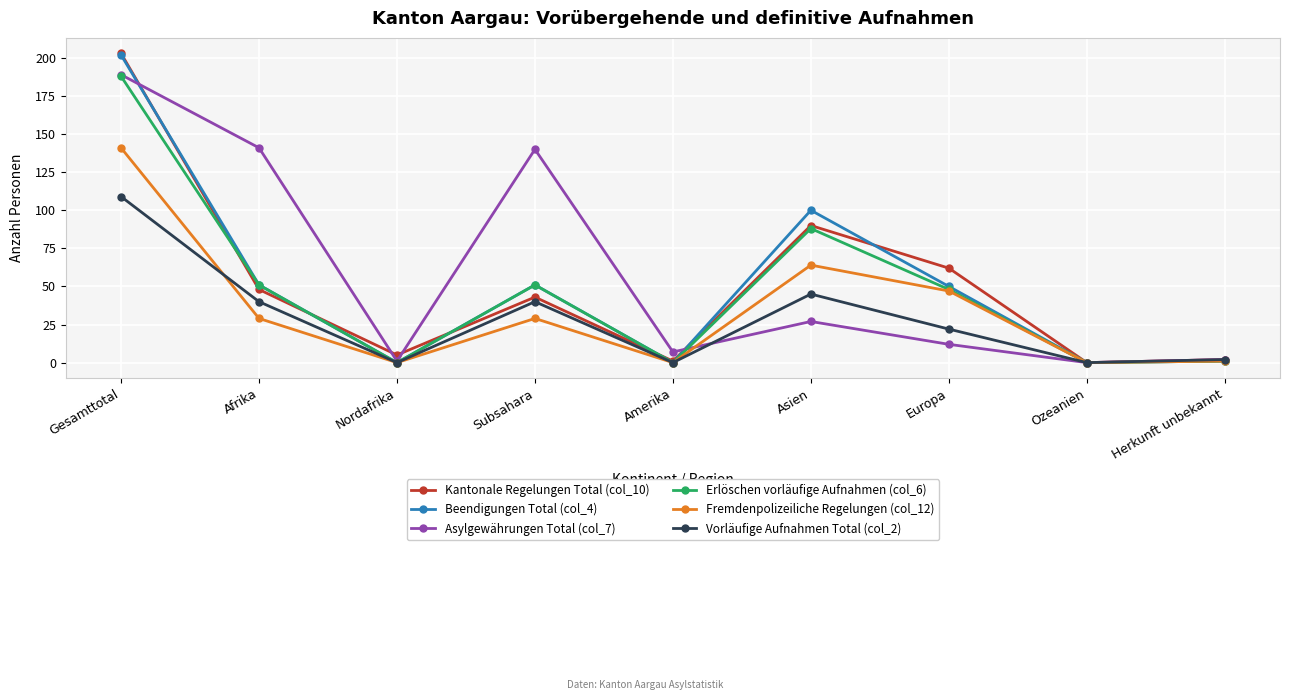

How many data points in Fremdenpolizeiliche Regelungen (col_12) are less than 29?

4